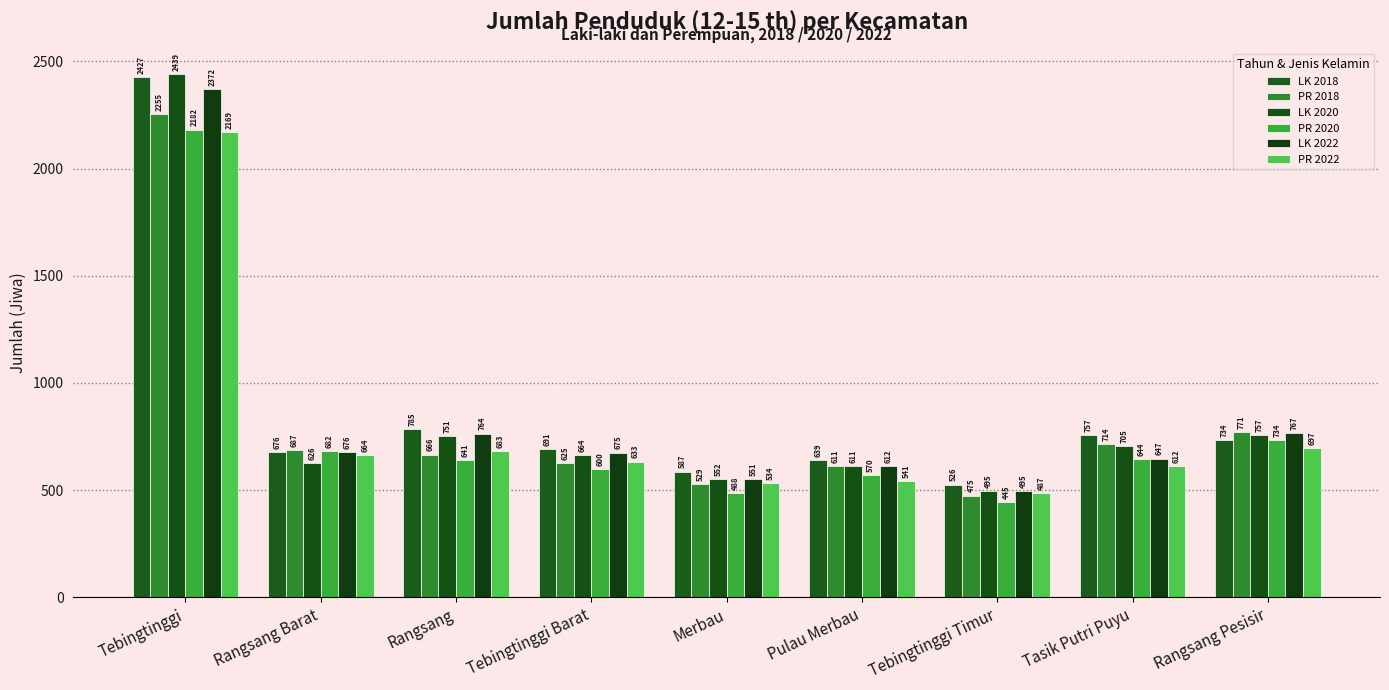

What is the minimum value for LK 2020?

495